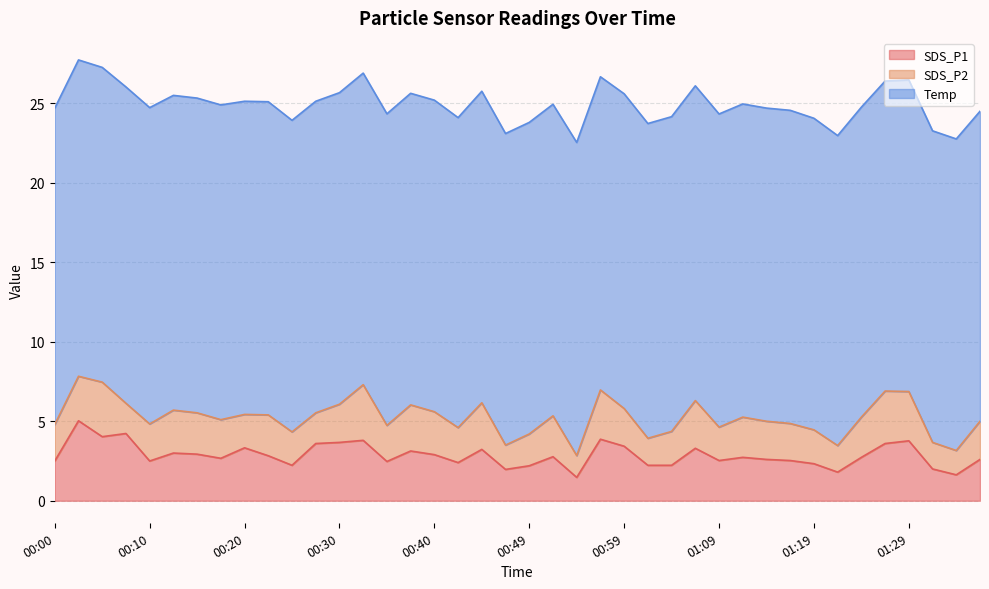

Which series has the largest range (max minus min)?

SDS_P1